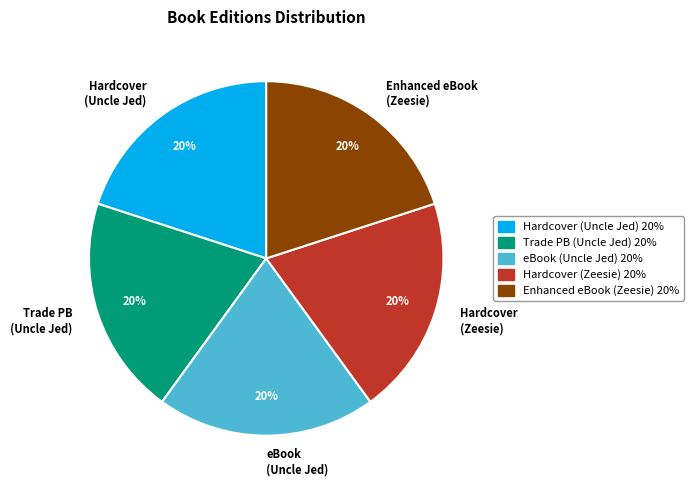

To the nearest percent, what percentage of the pie is Enhanced eBook (Zeesie)?

20%